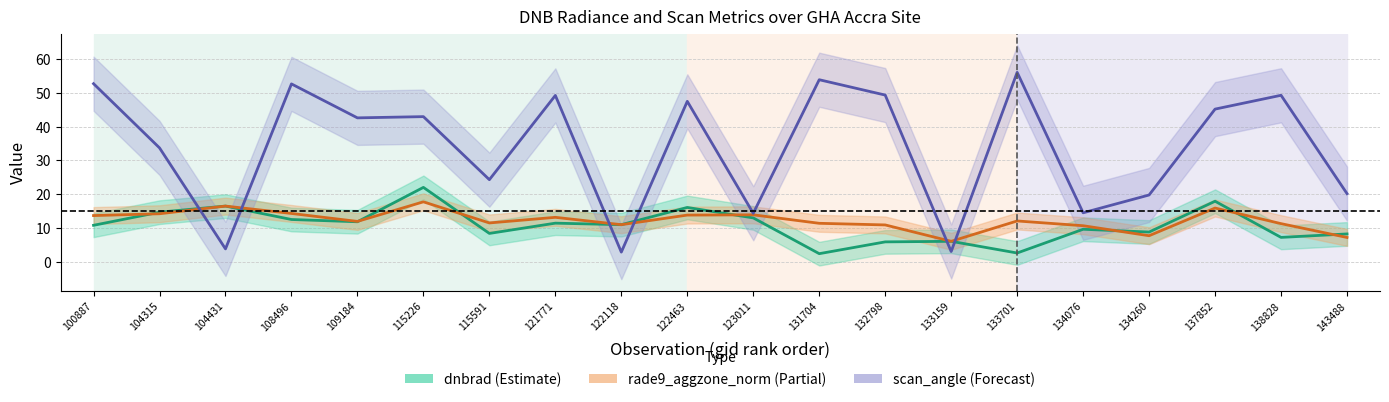

Count the number of categories in the chart.

20